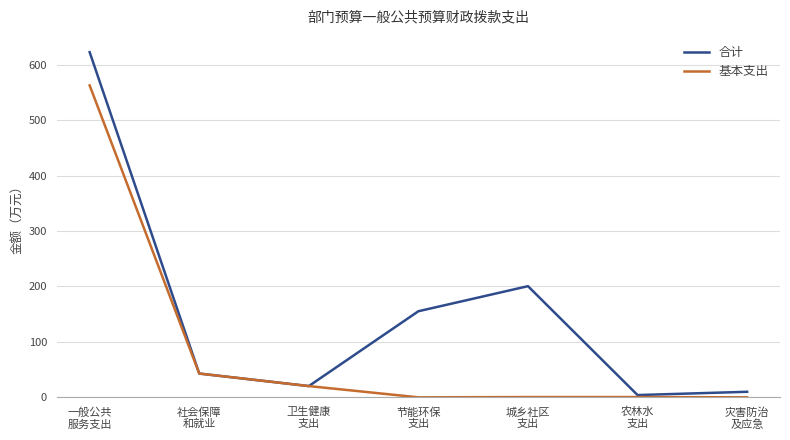

Which series has the largest range (max minus min)?

合计